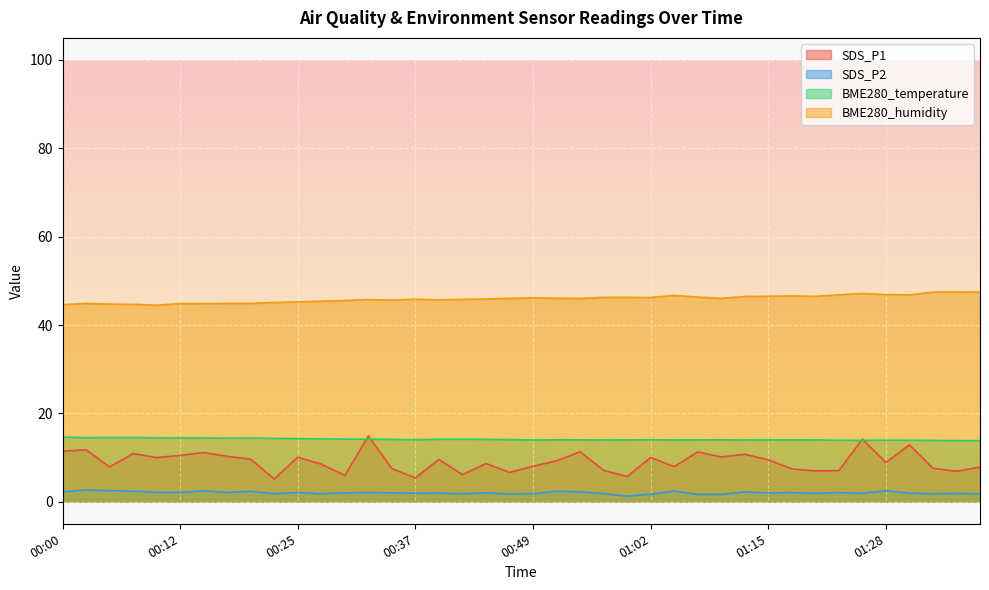

Reading left to right, transcribe all the data shown in this chart.

SDS_P1: 11.4	11.8	7.8	10.9	10.0	10.5	11.1	10.3	9.6	5.1	10.1	8.5	5.9	14.9	7.5	5.4	9.6	6.1	8.7	6.6	8.0	9.2	11.3	7.1	5.7	10.0	7.9	11.3	10.1	10.7	9.5	7.4	7.0	7.0	14.2	8.9	12.9	7.6	6.9	7.8
SDS_P2: 2.2	2.6	2.5	2.4	2.1	2.1	2.5	2.1	2.4	1.8	2.1	1.8	2.0	2.0	2.0	1.9	1.9	1.8	2.0	1.8	1.8	2.3	2.2	1.8	1.2	1.7	2.4	1.7	1.6	2.2	2.0	2.0	1.9	2.0	1.9	2.5	1.9	1.8	1.9	1.8
BME280_temperature: 14.6	14.5	14.5	14.5	14.5	14.4	14.4	14.4	14.4	14.3	14.3	14.2	14.2	14.2	14.1	14.0	14.1	14.1	14.1	14.1	14.0	14.0	14.0	14.0	14.0	14.0	14.0	14.0	14.0	14.0	14.0	14.0	14.0	13.9	13.9	13.9	13.9	13.8	13.8	13.8
BME280_humidity: 44.6	44.9	44.7	44.7	44.5	44.9	44.9	44.9	44.9	45.1	45.2	45.4	45.5	45.8	45.6	45.8	45.7	45.8	45.9	46.0	46.1	46.1	46.0	46.2	46.2	46.2	46.7	46.3	46.0	46.5	46.5	46.6	46.5	46.8	47.1	46.9	46.8	47.4	47.5	47.5